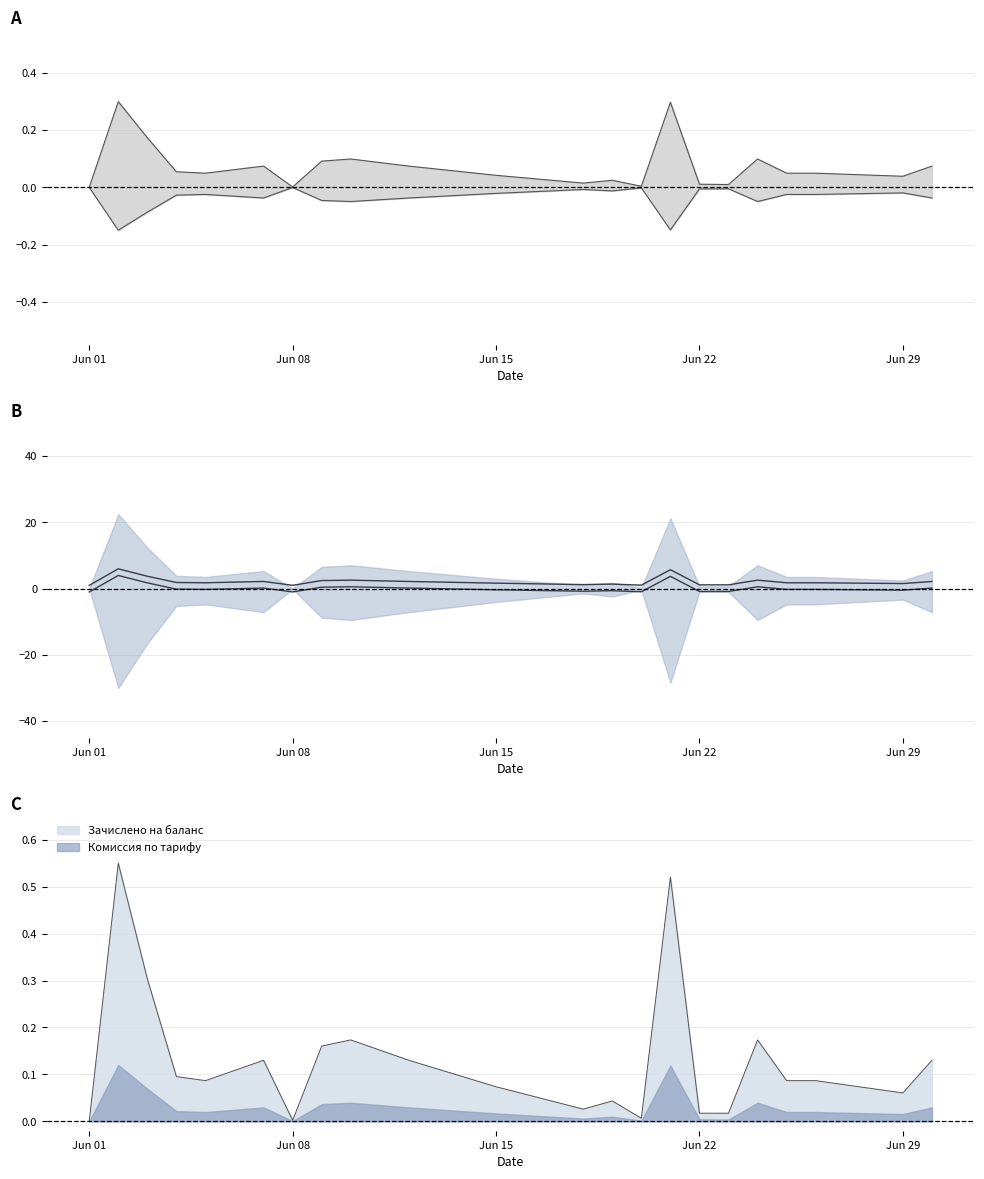

Which has a higher value, 2020-06-18 or 2020-06-08?

2020-06-18